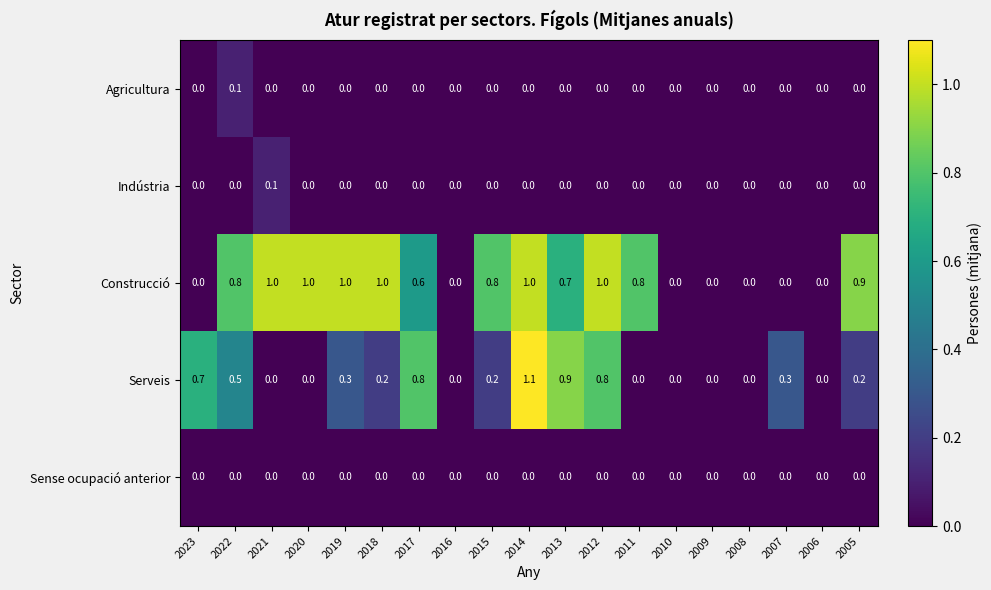

Count the Agricultura values in the range 0 to 1.

19